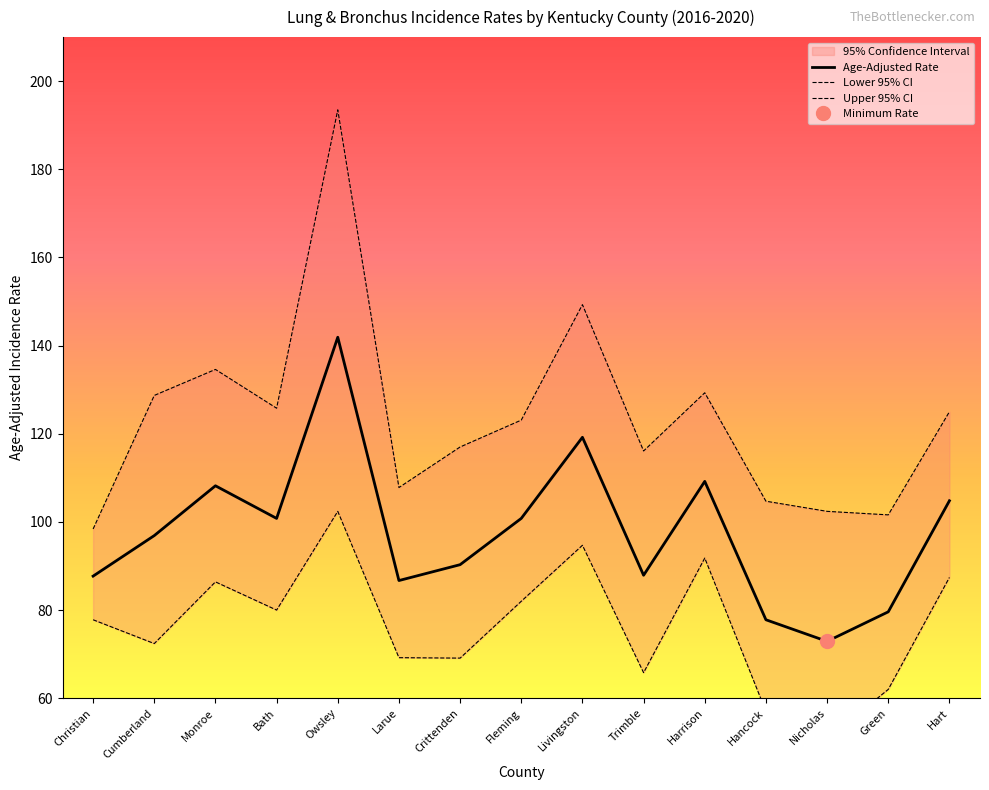

Which series has the largest range (max minus min)?

Upper 95% CI